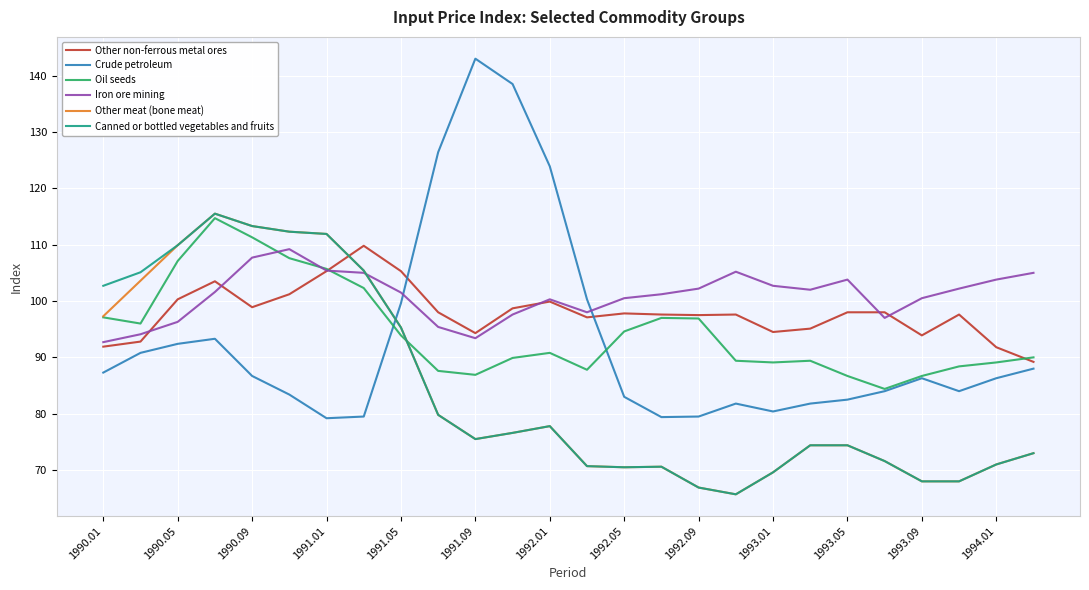

Which series ends up on top after the final intersection of Canned or bottled vegetables and fruits and Other non-ferrous metal ores?

Other non-ferrous metal ores